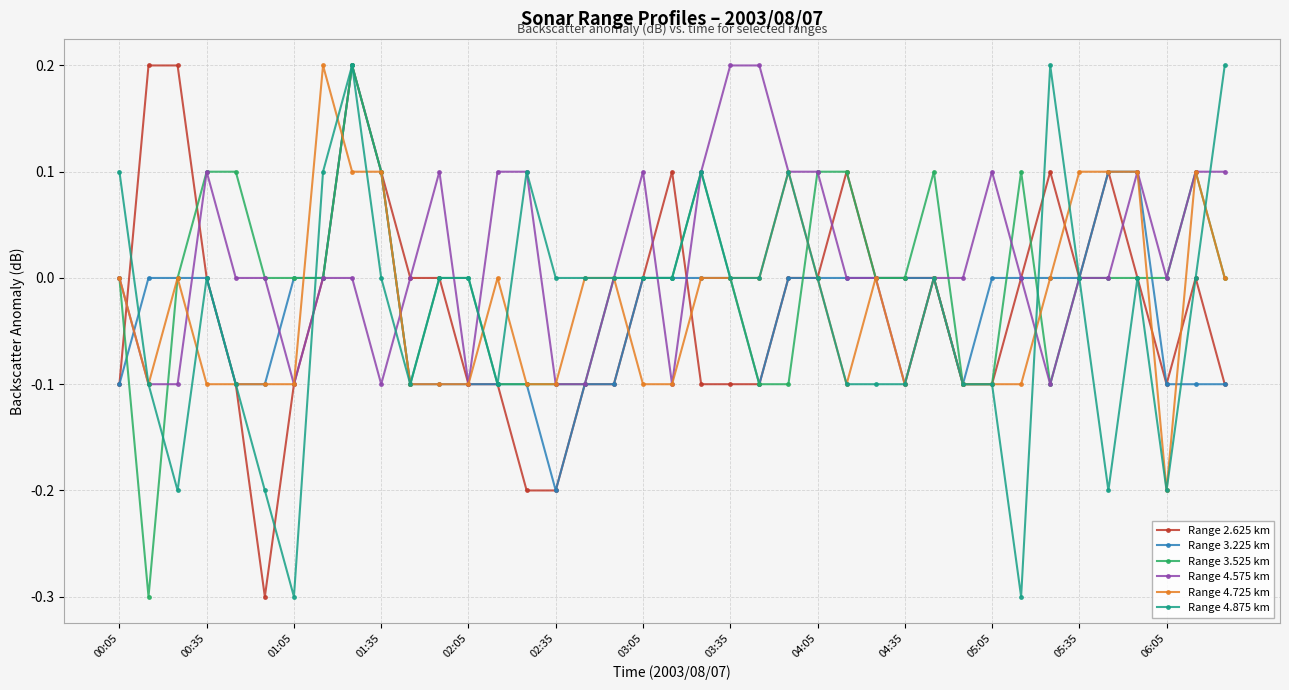

What is the greatest value displayed?

0.2